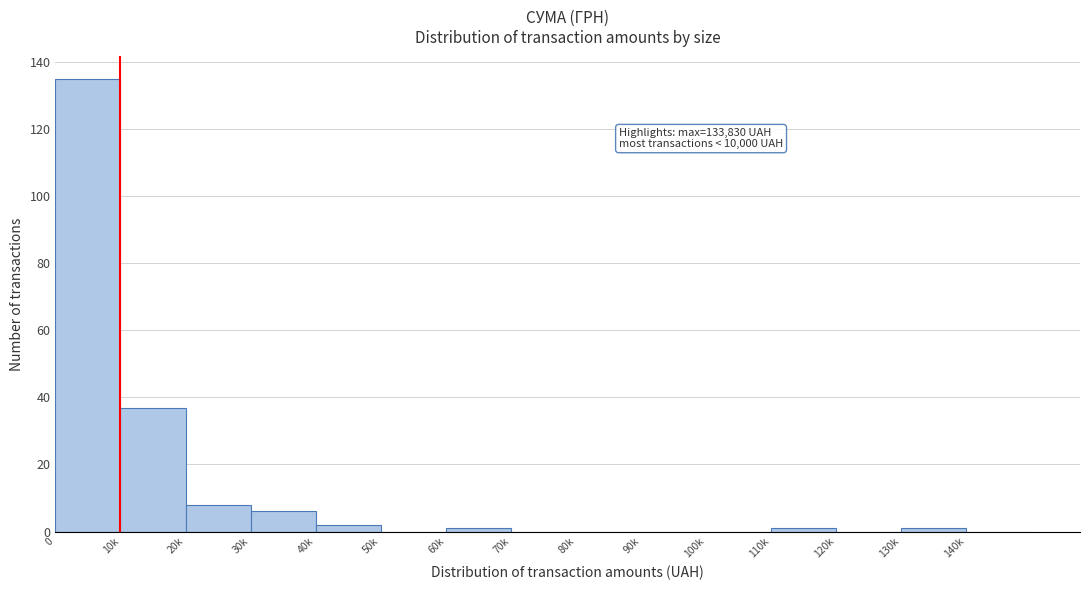

Reading left to right, what are all the values shown in this chart?

0=135	10k=37	20k=8	30k=6	40k=2	50k=0	60k=1	70k=0	80k=0	90k=0	100k=0	110k=1	120k=0	130k=1	140k=0